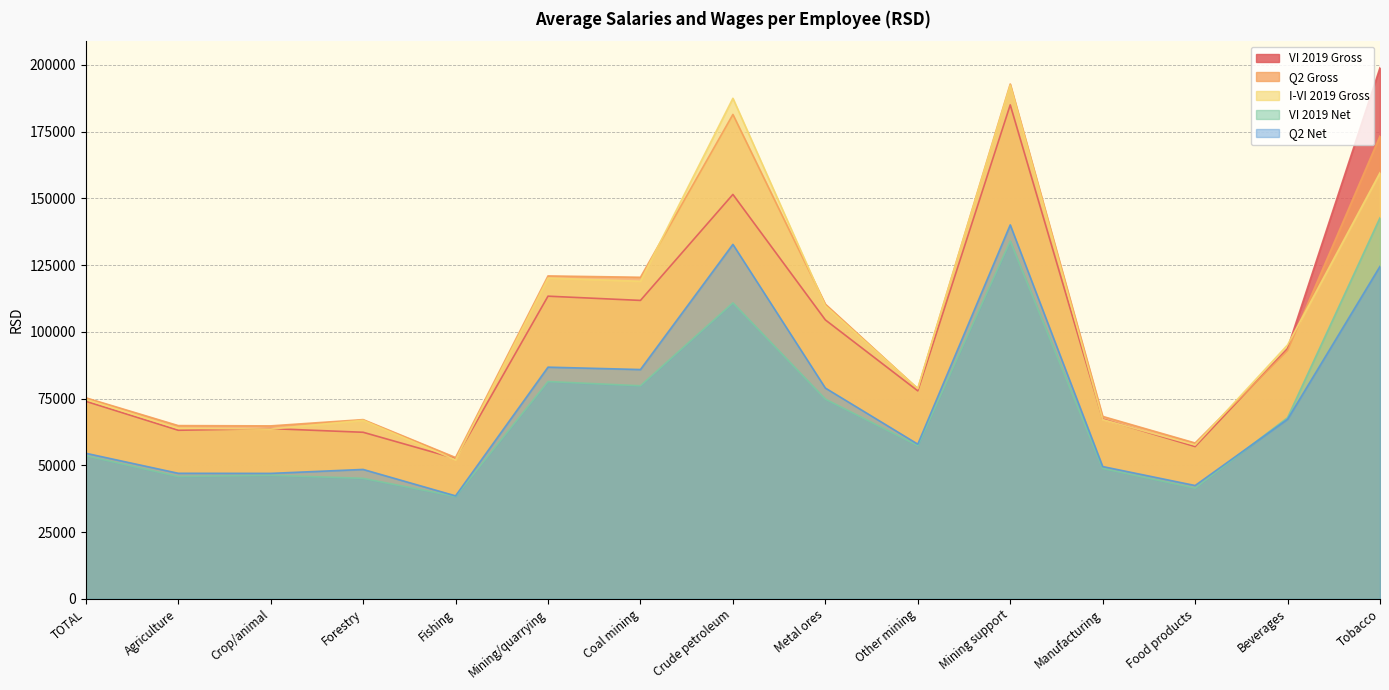

List the series in order of their peak value, highest first.

VI 2019 Gross, Q2 Gross, I-VI 2019 Gross, VI 2019 Net, Q2 Net